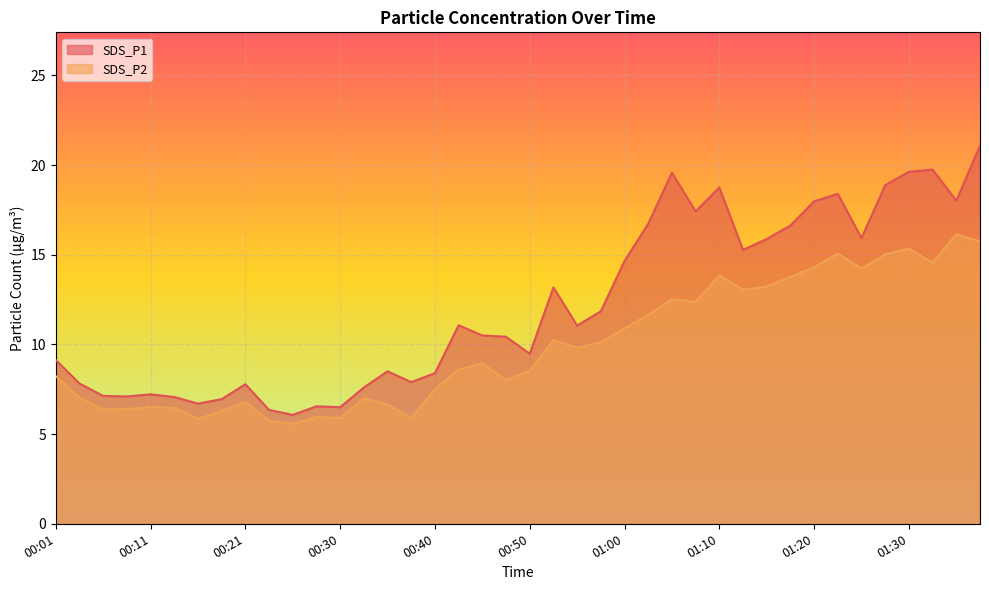

How many lines are shown in the chart?

2